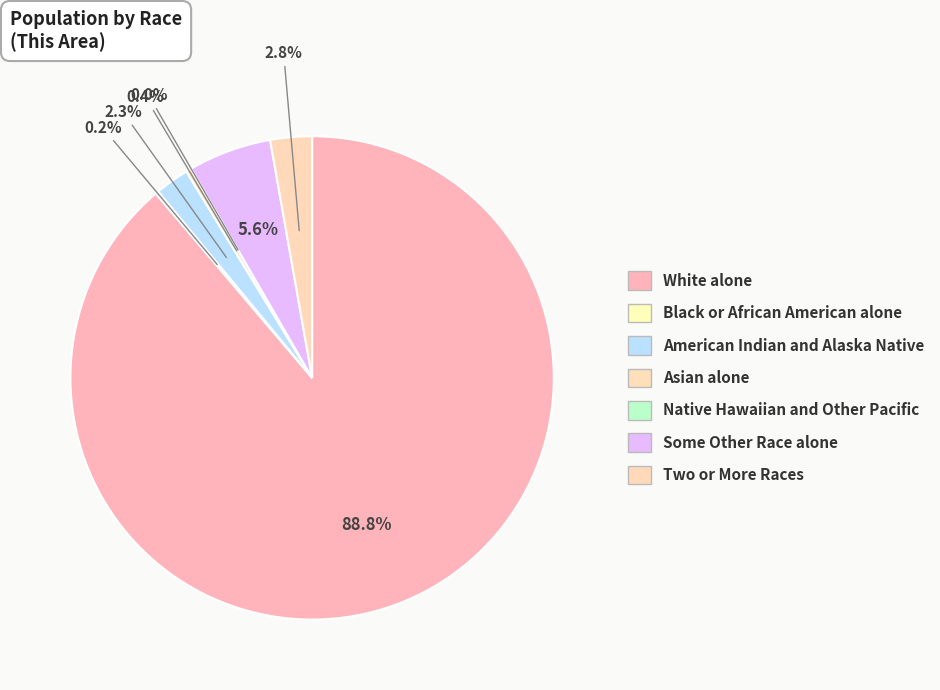

How many slices are in this pie chart?

7